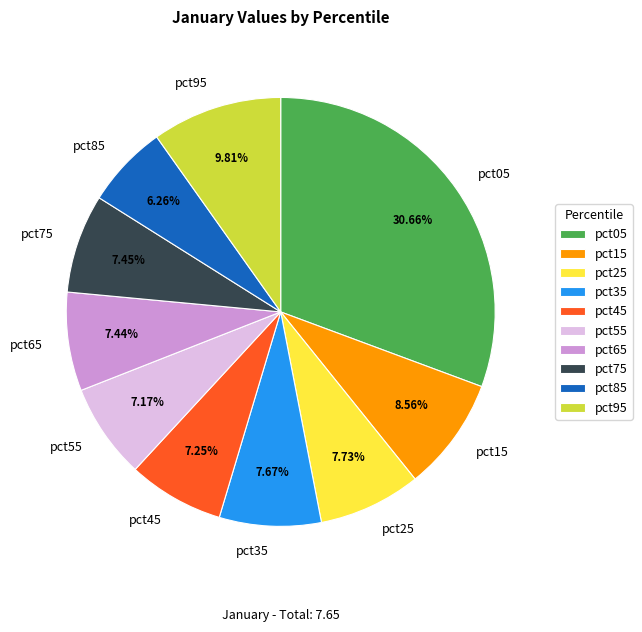

The pct95 slice represents 1% of the pie. True or false?

False